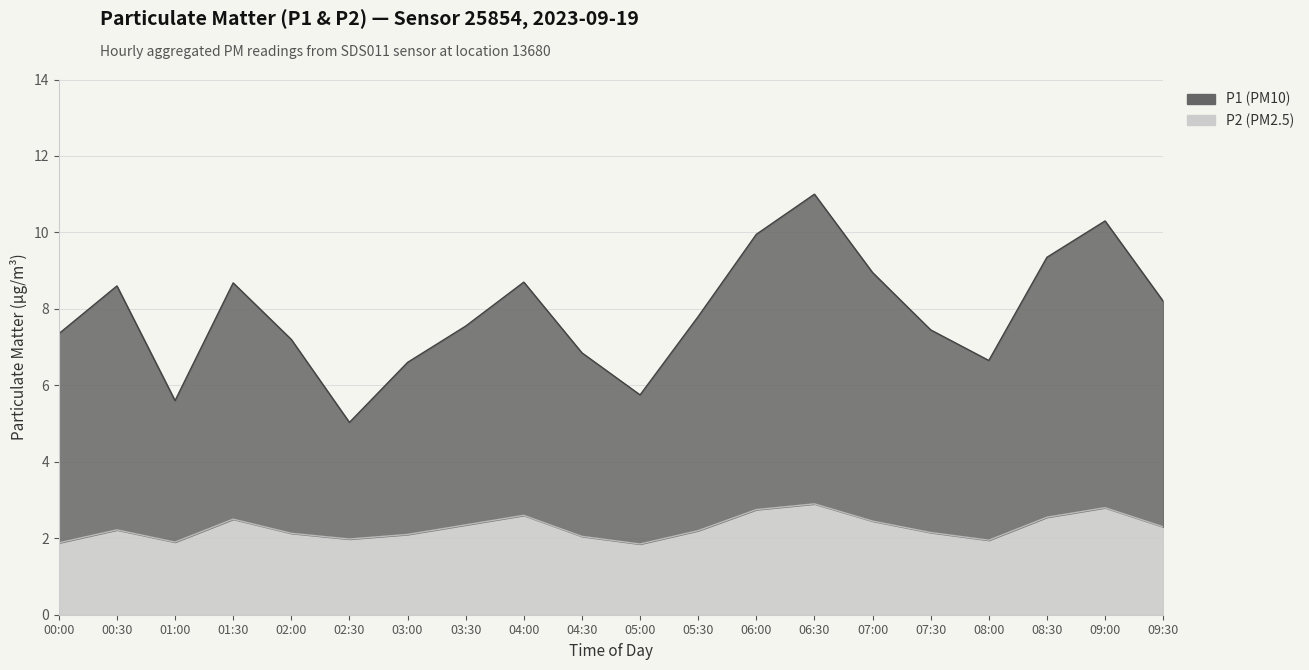

What is the difference between the P2 values at 01:00 and 04:00?

0.7